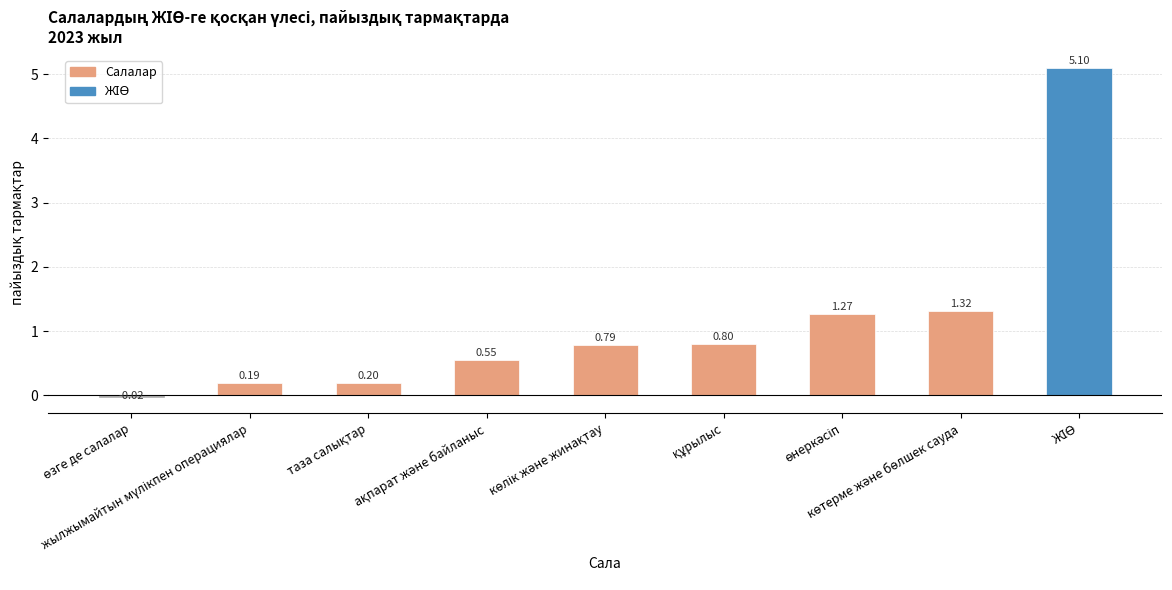

What is the difference between the maximum and minimum values?

5.1